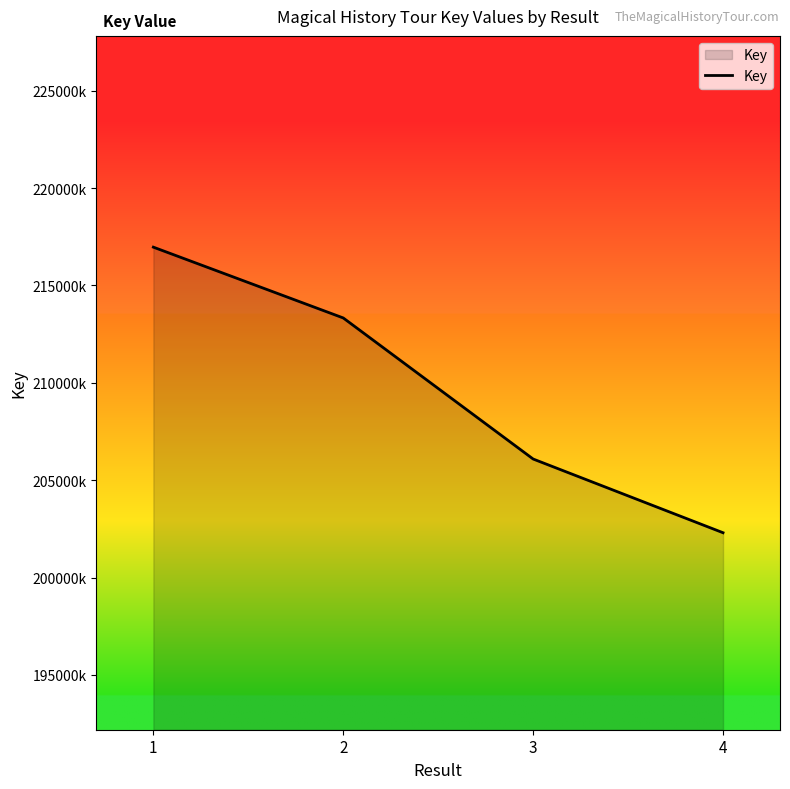

What is the value of the 3rd point from the left?

206088940